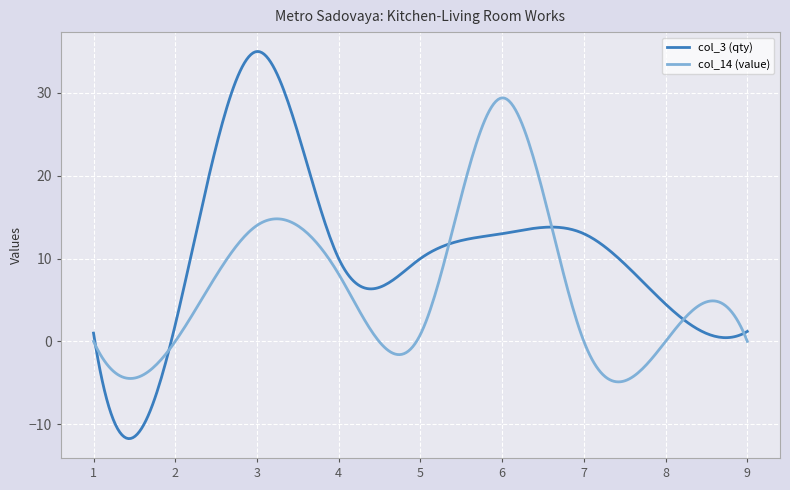

True or false: col_14 (value) and col_3 (qty) intersect in this chart.

True